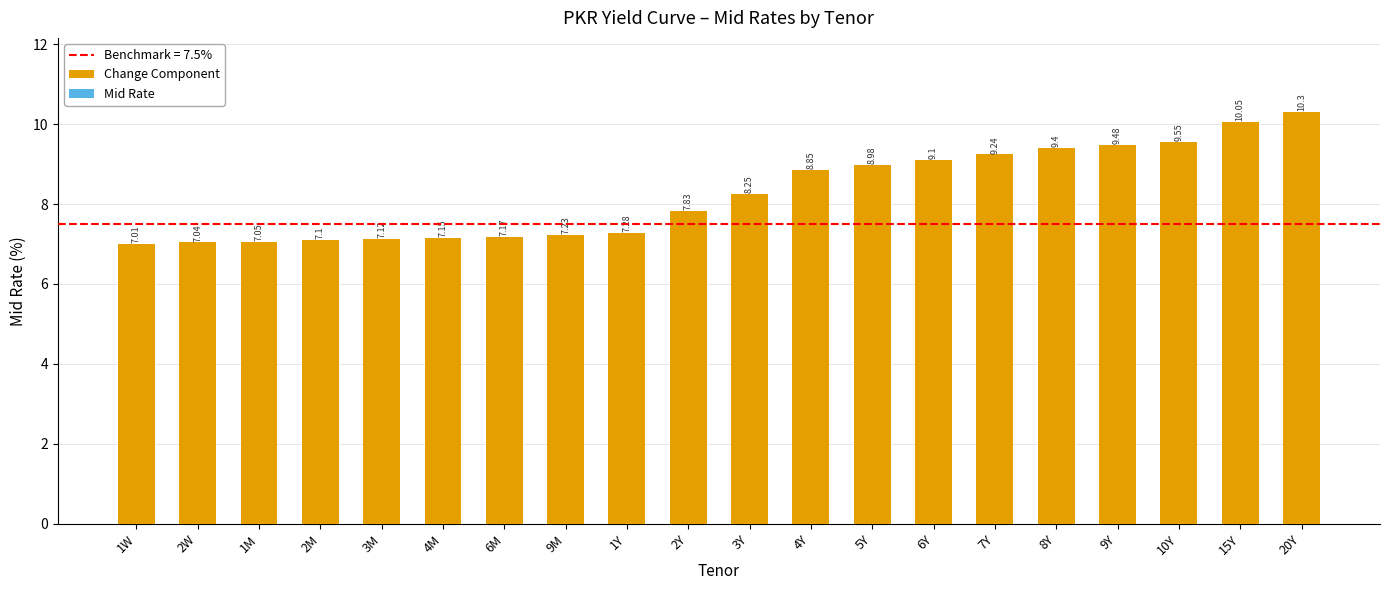

What is the sum of the Change Component values at 2M and 2Y?

14.9